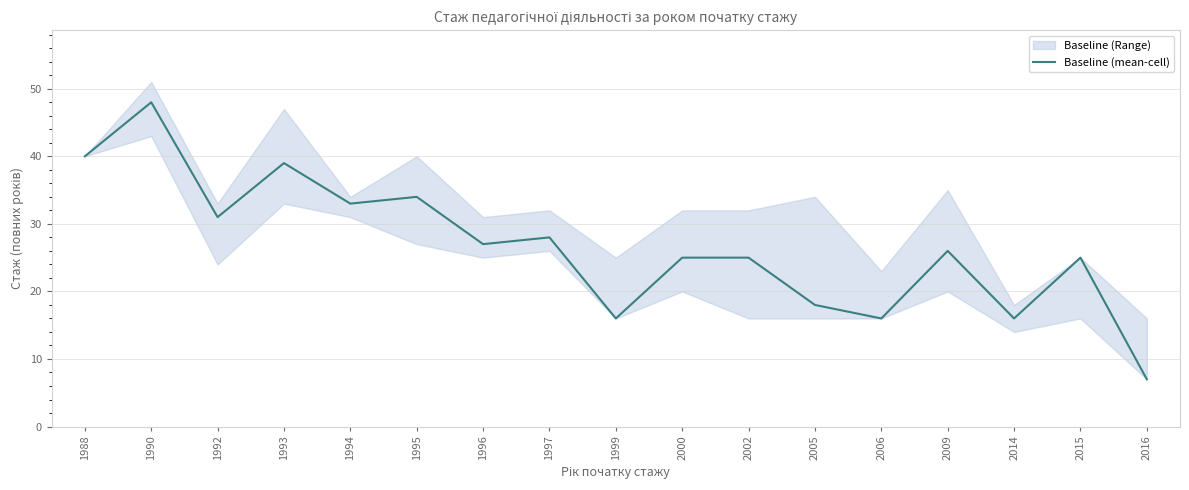

Does the chart display data point markers on the line(s)?

No